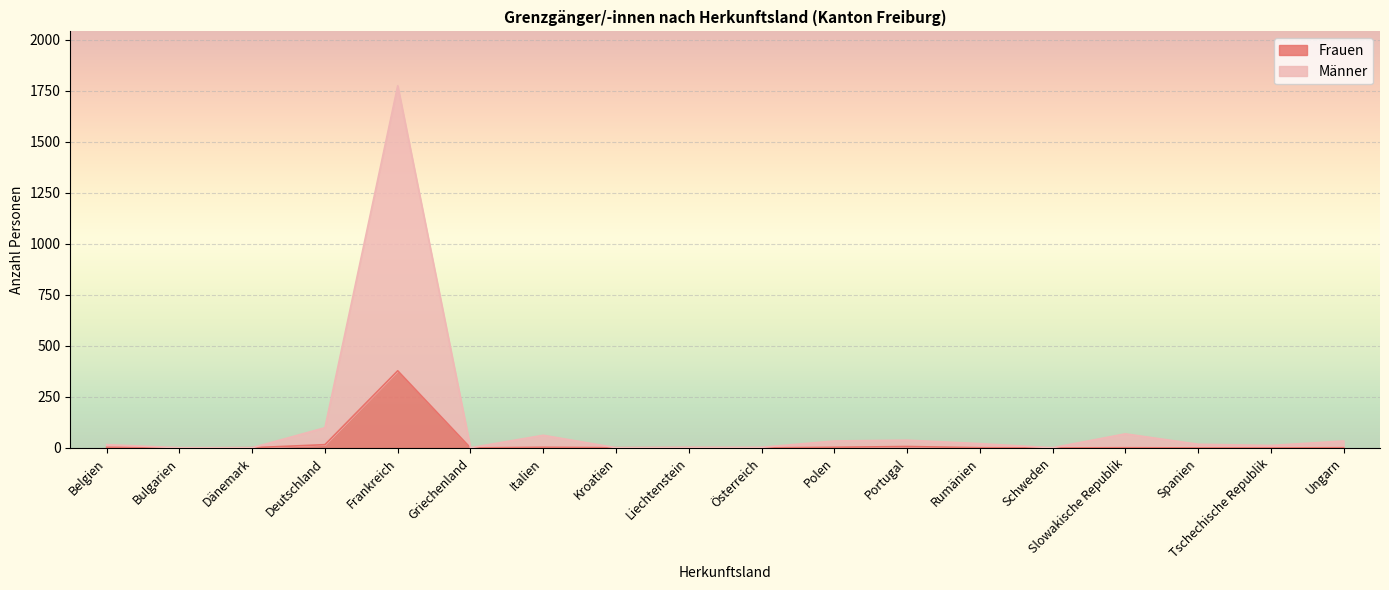

At which category is the sum across all series the highest?

Frankreich